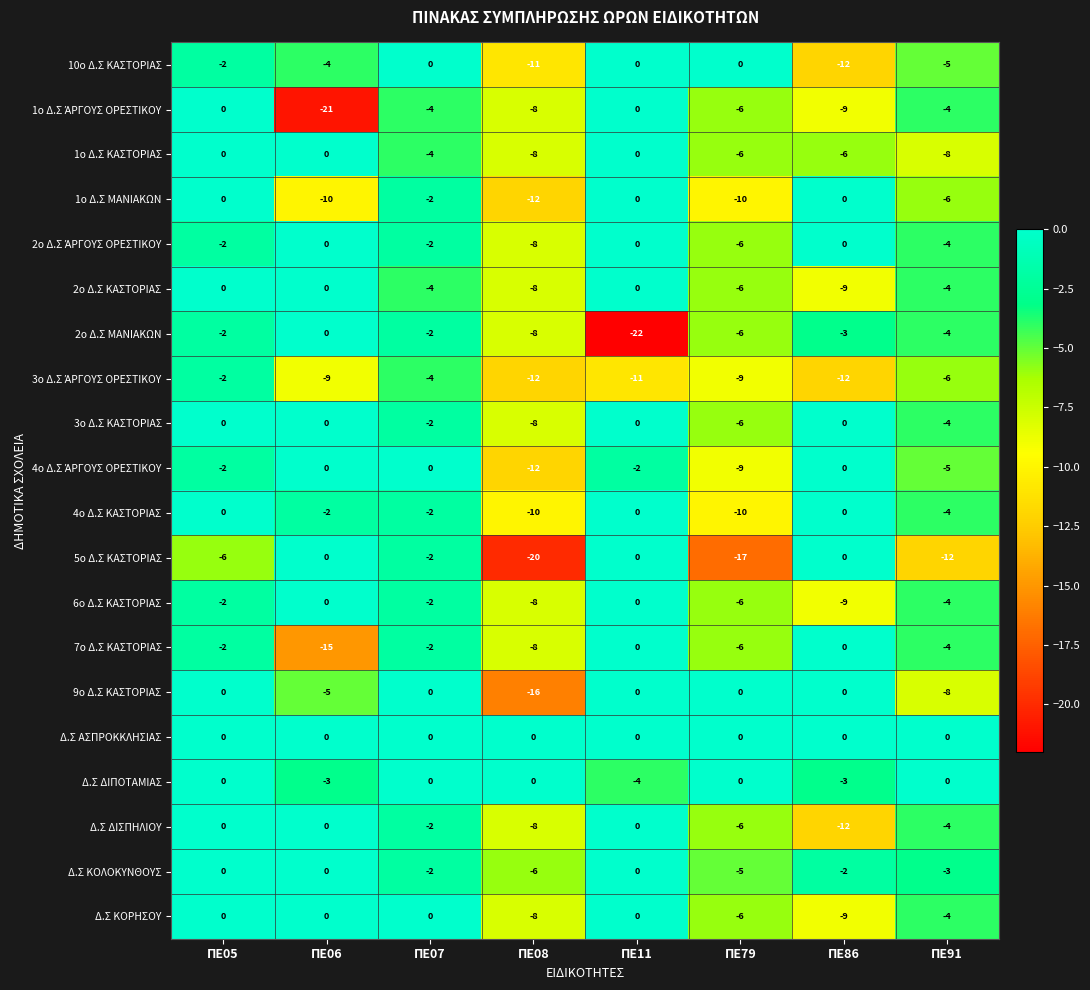

Which series has the largest total across all categories?

Δ.Σ ΑΣΠΡΟΚΚΛΗΣΙΑΣ